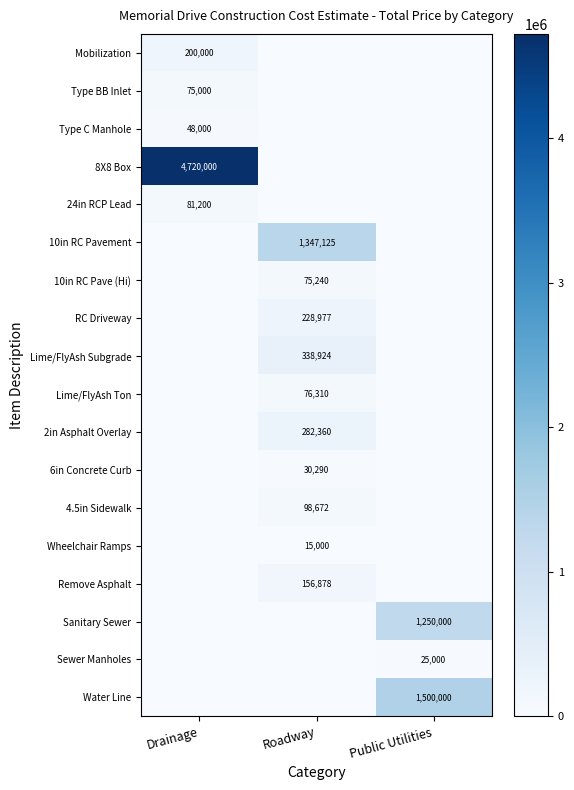

The value of Type BB Inlet at Drainage is 102972. True or false?

False